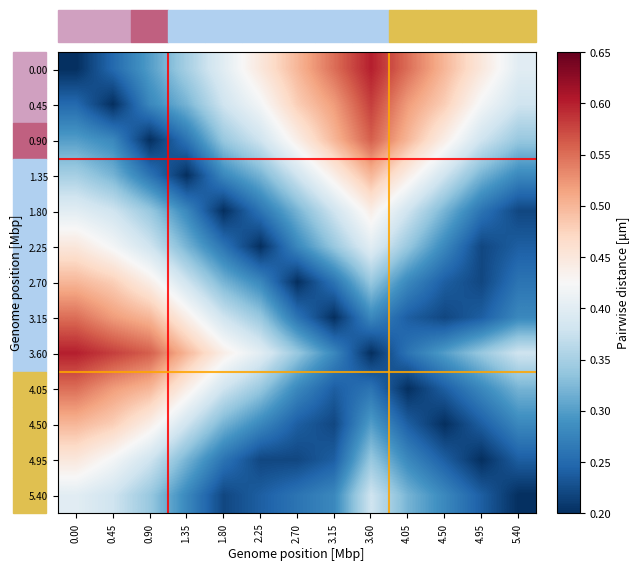

Reading right to left, extract all data points from this chart.

0.00: 5.40=0.4	4.95=0.5	4.50=0.5	4.05=0.6	3.60=0.6	3.15=0.6	2.70=0.5	2.25=0.5	1.80=0.4	1.35=0.3	0.90=0.3	0.45=0.2	0.00=0.2
0.45: 5.40=0.4	4.95=0.4	4.50=0.5	4.05=0.5	3.60=0.6	3.15=0.5	2.70=0.5	2.25=0.4	1.80=0.4	1.35=0.3	0.90=0.3	0.45=0.2	0.00=0.2
0.90: 5.40=0.3	4.95=0.4	4.50=0.4	4.05=0.5	3.60=0.6	3.15=0.5	2.70=0.4	2.25=0.4	1.80=0.3	1.35=0.3	0.90=0.2	0.45=0.3	0.00=0.3
1.35: 5.40=0.3	4.95=0.3	4.50=0.4	4.05=0.4	3.60=0.5	3.15=0.4	2.70=0.4	2.25=0.3	1.80=0.3	1.35=0.2	0.90=0.3	0.45=0.3	0.00=0.3
1.80: 5.40=0.2	4.95=0.3	4.50=0.3	4.05=0.4	3.60=0.4	3.15=0.4	2.70=0.3	2.25=0.3	1.80=0.2	1.35=0.3	0.90=0.3	0.45=0.4	0.00=0.4
2.25: 5.40=0.2	4.95=0.2	4.50=0.3	4.05=0.3	3.60=0.4	3.15=0.3	2.70=0.3	2.25=0.2	1.80=0.3	1.35=0.3	0.90=0.4	0.45=0.4	0.00=0.5
2.70: 5.40=0.3	4.95=0.2	4.50=0.2	4.05=0.3	3.60=0.3	3.15=0.3	2.70=0.2	2.25=0.3	1.80=0.3	1.35=0.4	0.90=0.4	0.45=0.5	0.00=0.5
3.15: 5.40=0.3	4.95=0.2	4.50=0.2	4.05=0.2	3.60=0.3	3.15=0.2	2.70=0.3	2.25=0.3	1.80=0.4	1.35=0.4	0.90=0.5	0.45=0.5	0.00=0.6
3.60: 5.40=0.4	4.95=0.3	4.50=0.3	4.05=0.3	3.60=0.2	3.15=0.3	2.70=0.3	2.25=0.4	1.80=0.4	1.35=0.5	0.90=0.6	0.45=0.6	0.00=0.6
4.05: 5.40=0.3	4.95=0.3	4.50=0.2	4.05=0.2	3.60=0.3	3.15=0.2	2.70=0.3	2.25=0.3	1.80=0.4	1.35=0.4	0.90=0.5	0.45=0.5	0.00=0.6
4.50: 5.40=0.3	4.95=0.2	4.50=0.2	4.05=0.2	3.60=0.3	3.15=0.2	2.70=0.2	2.25=0.3	1.80=0.3	1.35=0.4	0.90=0.4	0.45=0.5	0.00=0.5
4.95: 5.40=0.2	4.95=0.2	4.50=0.2	4.05=0.3	3.60=0.3	3.15=0.2	2.70=0.2	2.25=0.2	1.80=0.3	1.35=0.3	0.90=0.4	0.45=0.4	0.00=0.5
5.40: 5.40=0.2	4.95=0.2	4.50=0.3	4.05=0.3	3.60=0.4	3.15=0.3	2.70=0.3	2.25=0.2	1.80=0.2	1.35=0.3	0.90=0.3	0.45=0.4	0.00=0.4